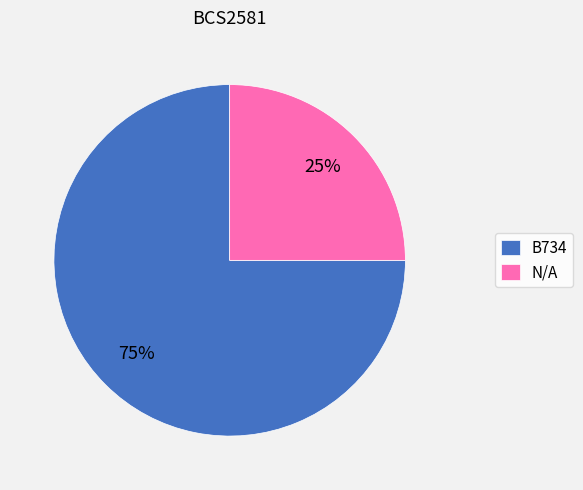

Between B734 and N/A, which is larger?

B734